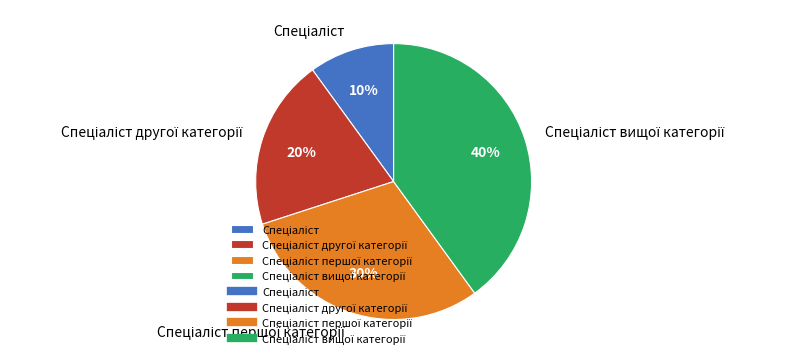

Is there a majority slice in this chart?

No